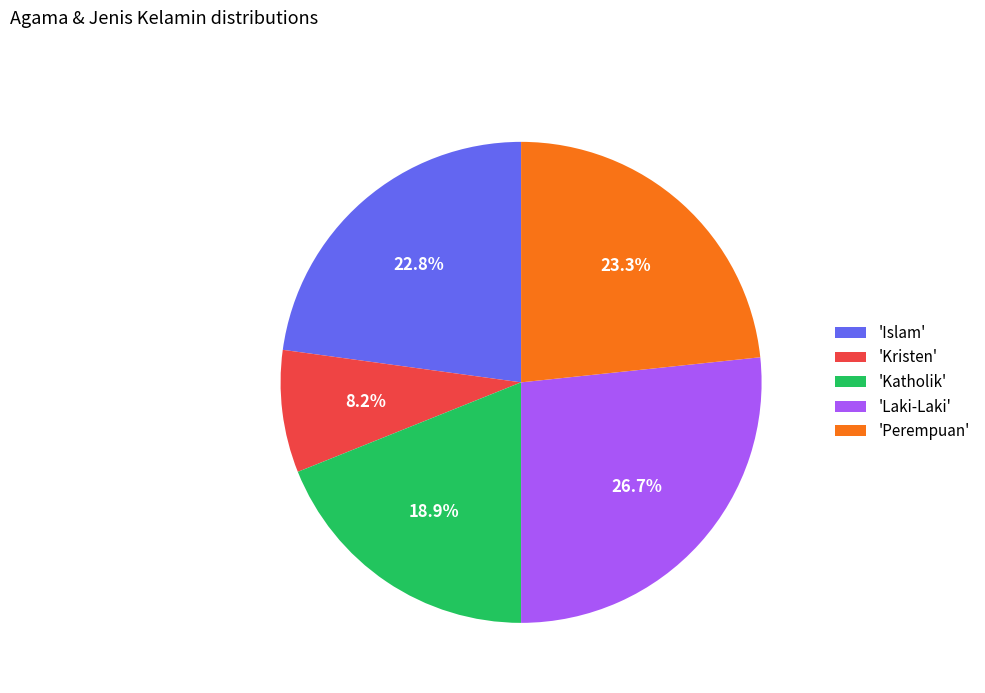

Which category has the smallest portion of the pie?

'Kristen'